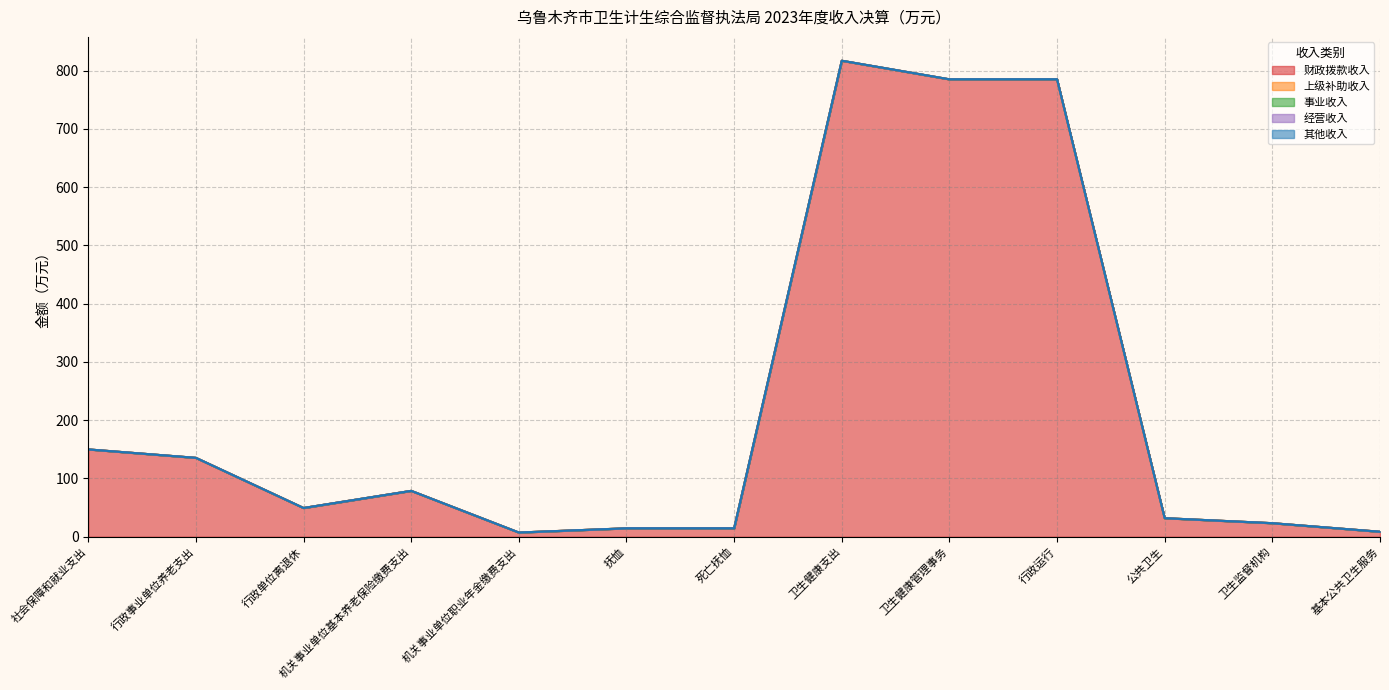

Is the value of 财政拨款收入 at 社会保障和就业支出 greater than the value of 事业收入 at 行政事业单位养老支出?

Yes